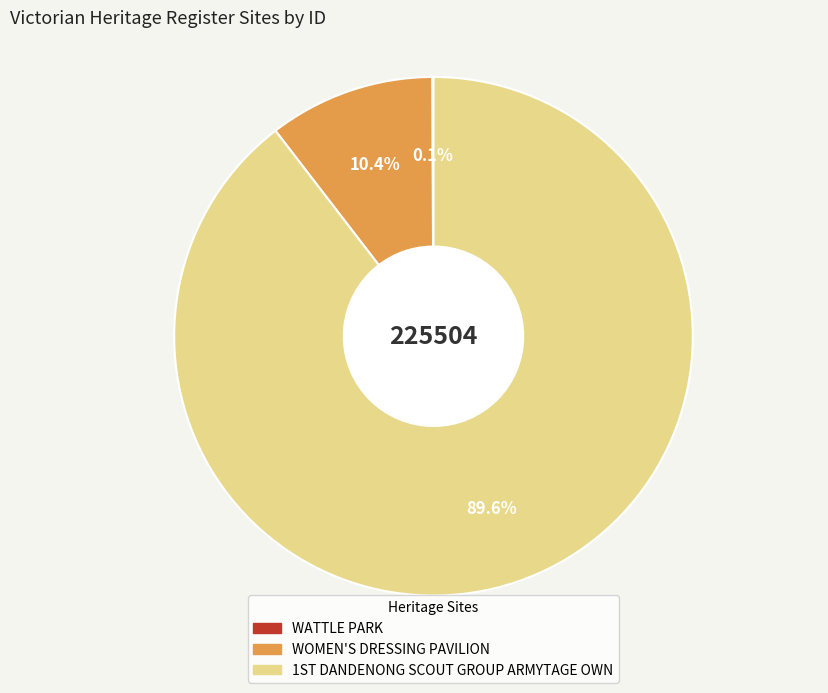

What is the largest slice in the pie chart?

1ST DANDENONG SCOUT GROUP ARMYTAGE OWN